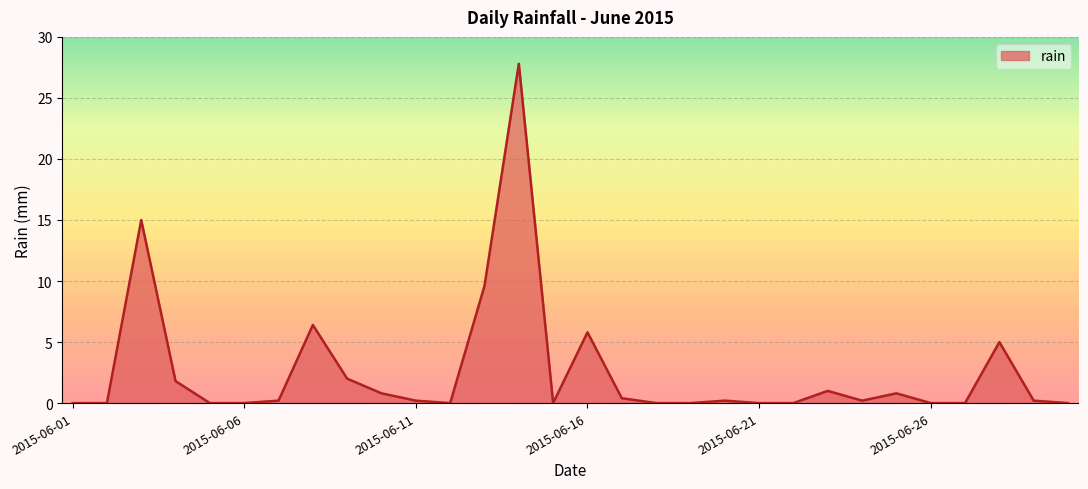

What is the greatest value displayed?

27.8